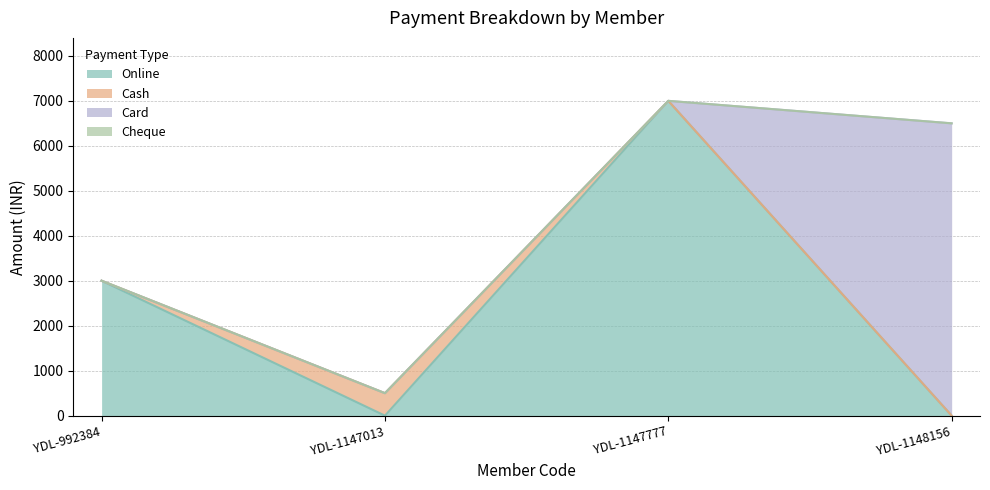

List the series in order of their peak value, highest first.

Online, Card, Cash, Cheque